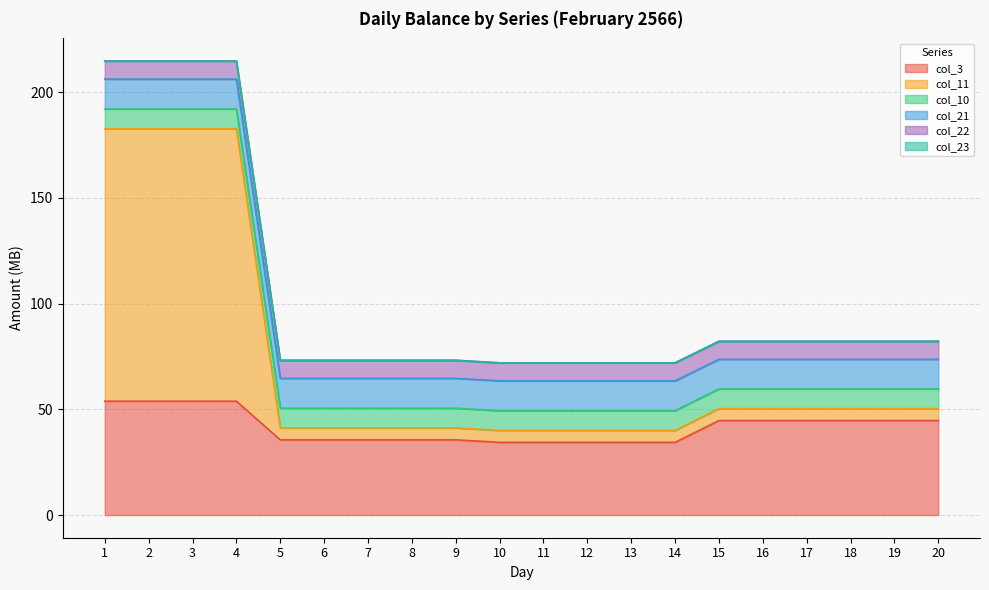

Read the col_21 value at 9.

14.1